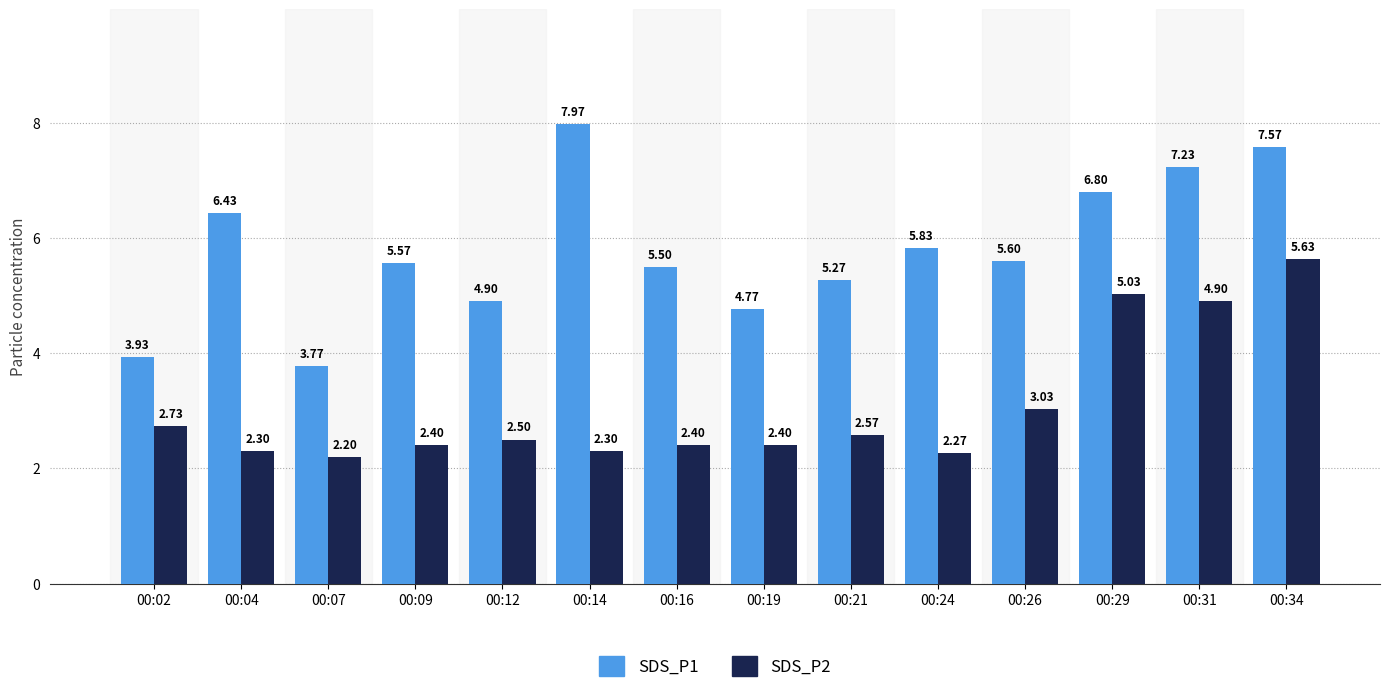

At which category is the sum across all series the highest?

00:34